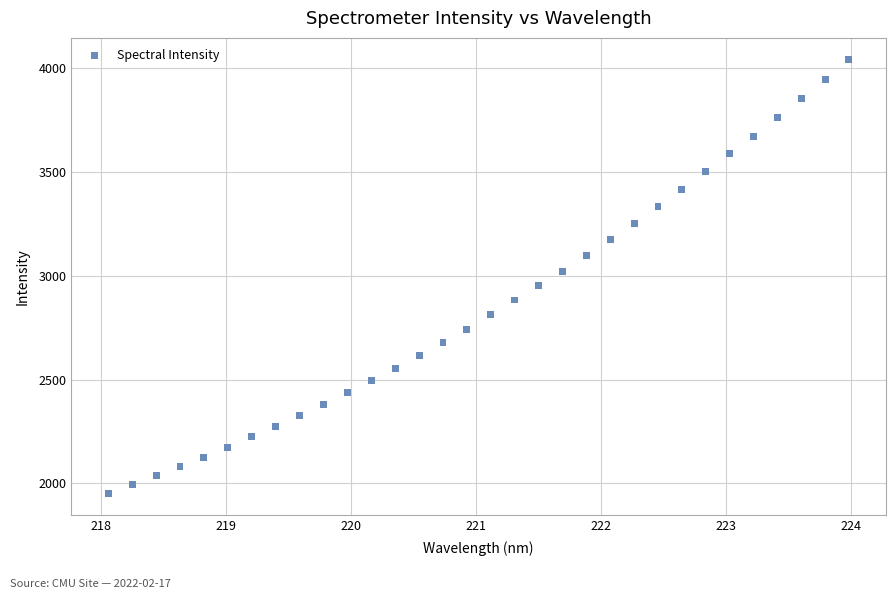

What is the range of Y values (max minus min)?

2088.3